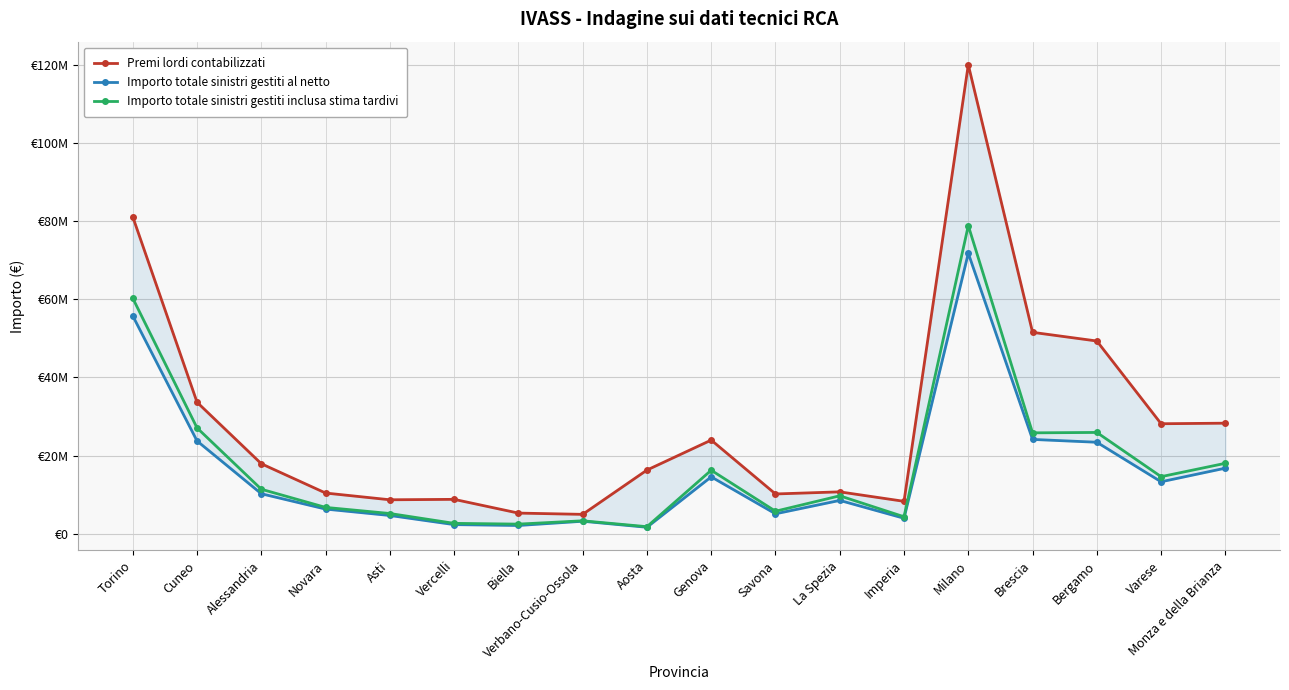

Rank the series by their maximum value, from highest to lowest.

Premi lordi contabilizzati, Importo totale sinistri gestiti inclusa stima tardivi, Importo totale sinistri gestiti al netto